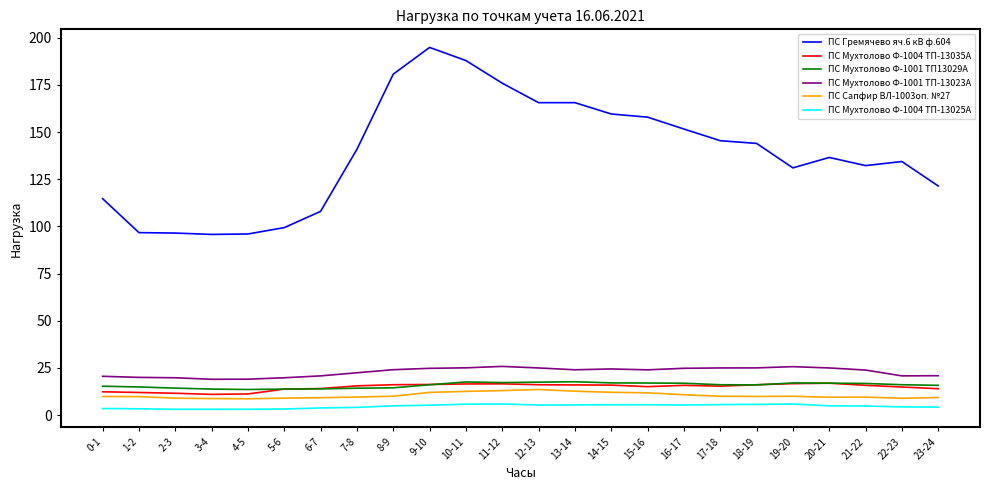

Is the value of ПС Мухтолово Ф-1001 ТП13029А at 22-23 greater than the value of ПС Мухтолово Ф-1004 ТП-13025А at 5-6?

Yes